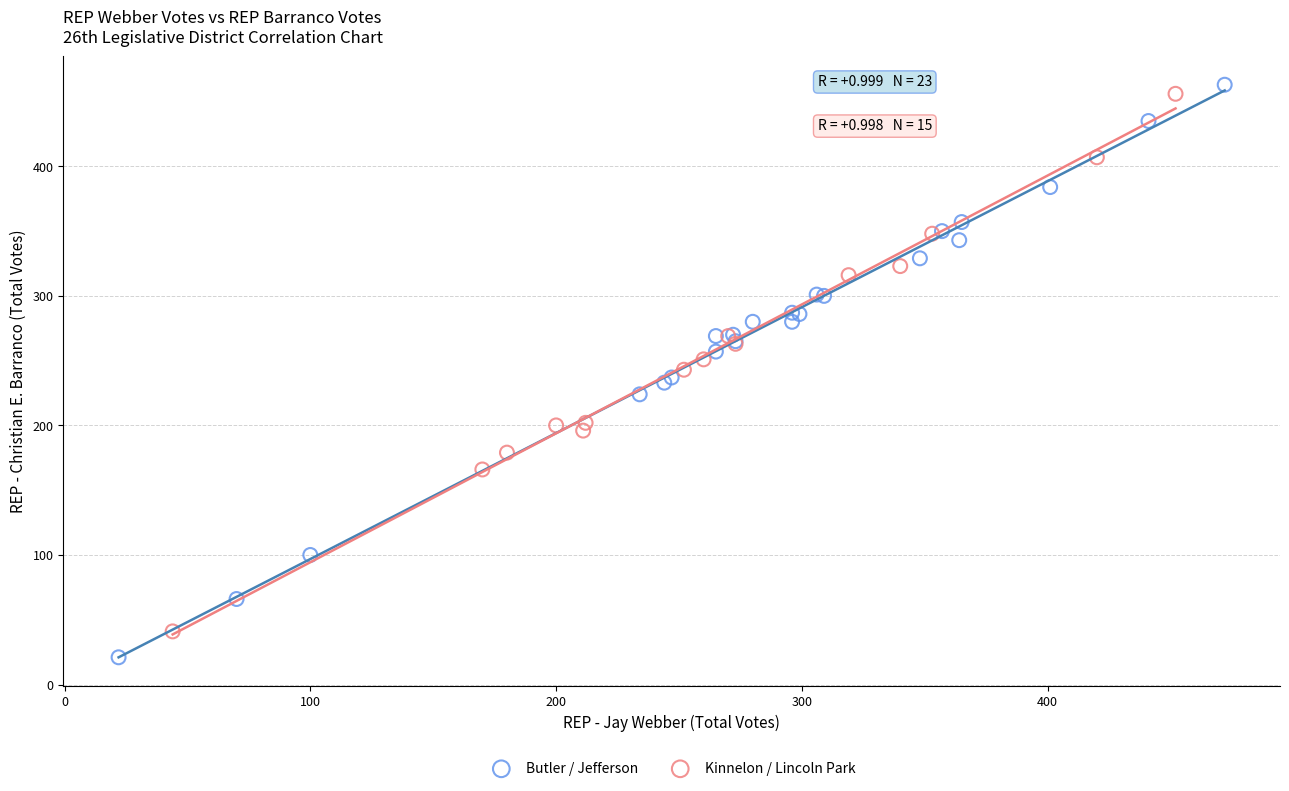

Which series contains the lowest Y value?

Butler / Jefferson